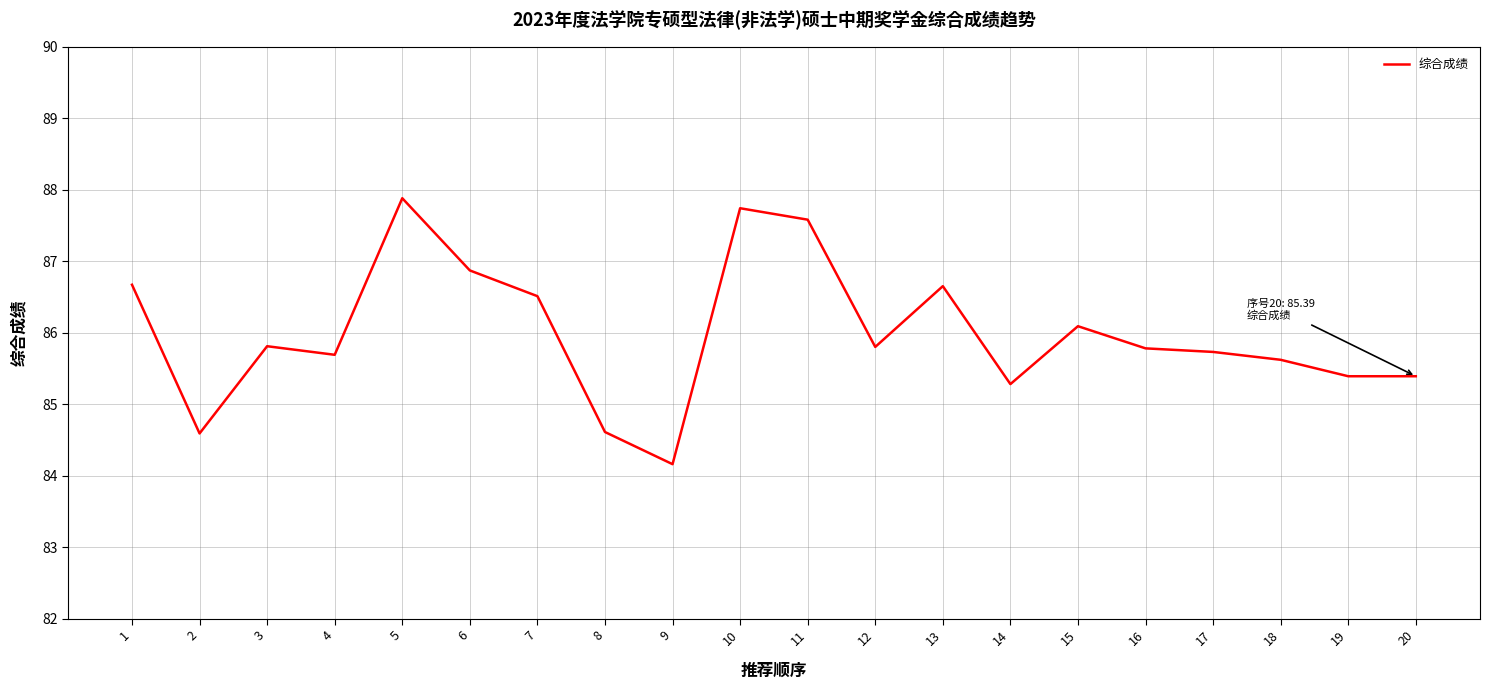

True or false: the data has more than 0 interior local peaks.

True